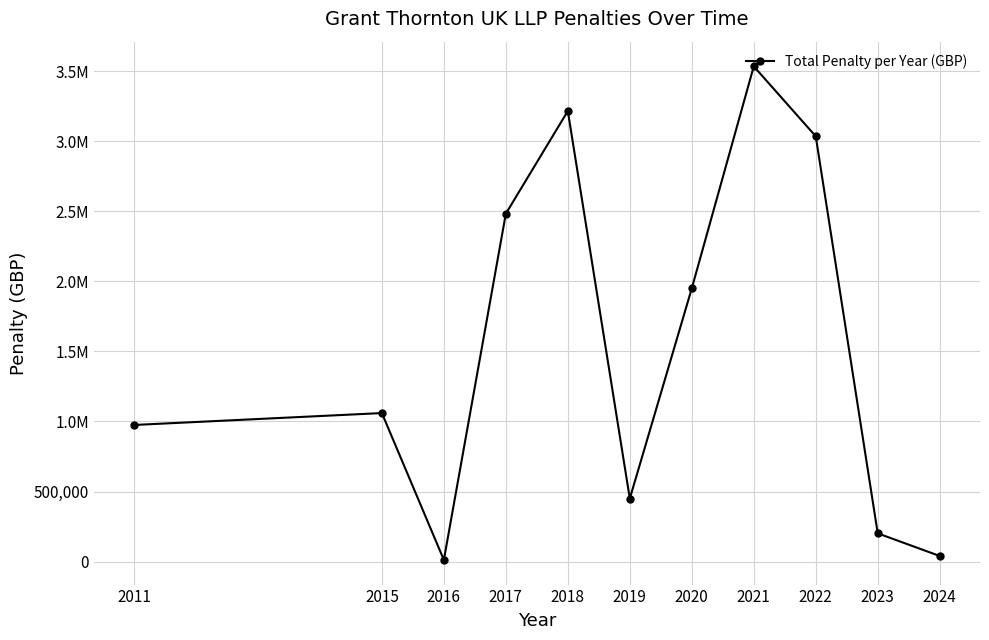

Reading right to left, list all the values displayed in this chart.

2024=40000	2023=201615	2022=3035369	2021=3534548	2020=1950000	2019=449780	2018=3215755	2017=2483000	2016=12000	2015=1060000	2011=975000